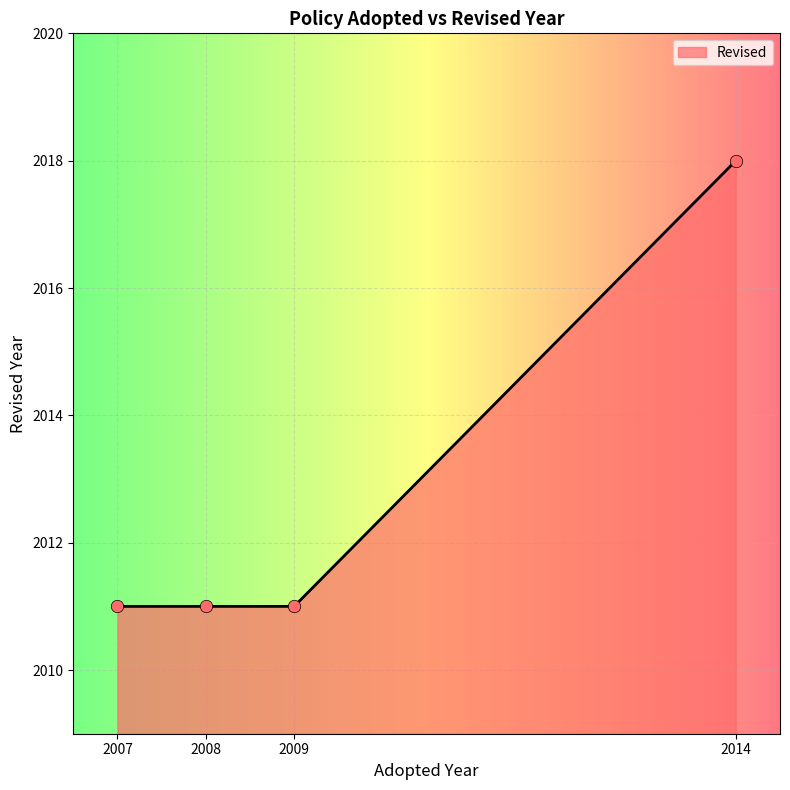

Between 2014 and 2007, which is larger?

2014